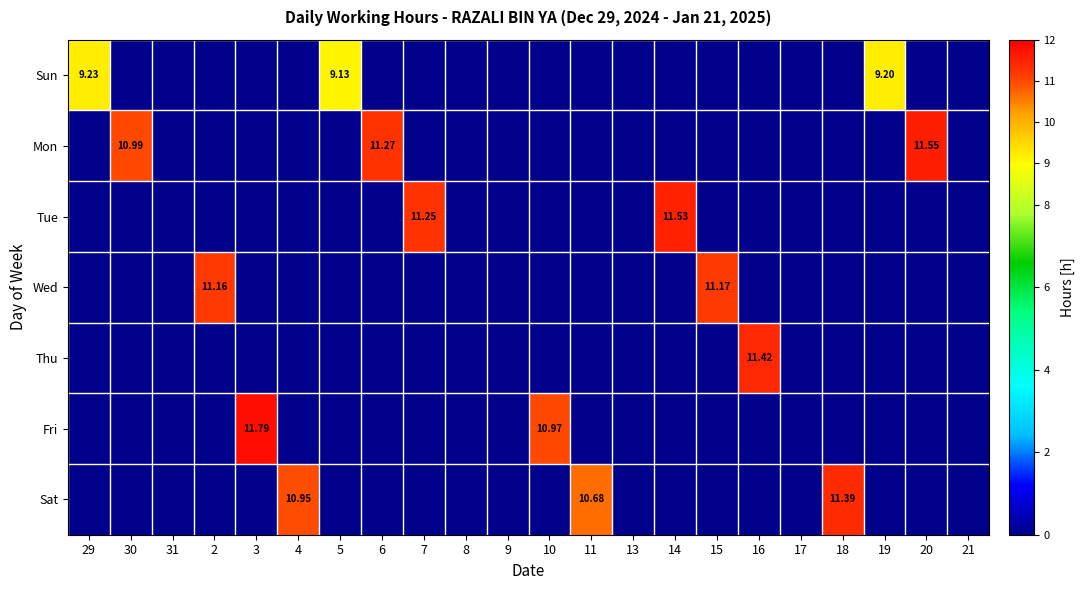

How many series are shown in this chart?

7